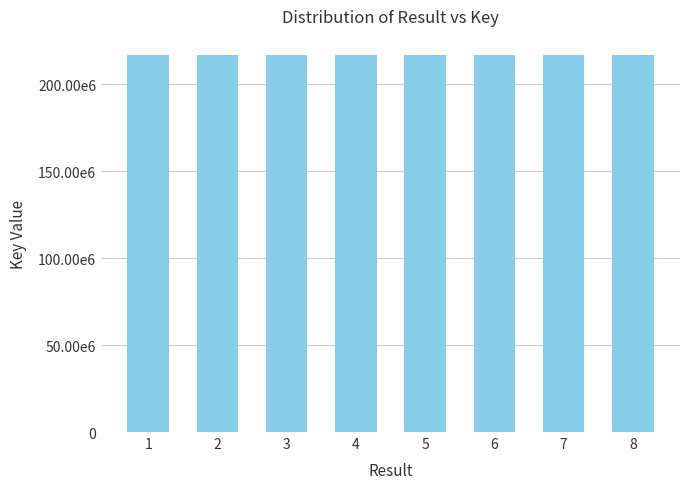

Does the chart contain any negative values?

No